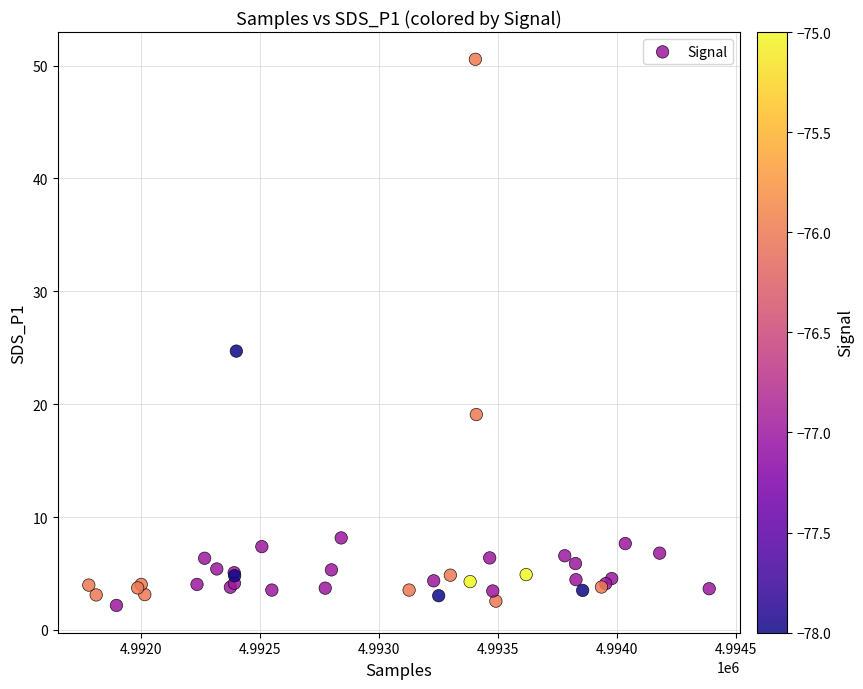

What Y value in the scatter plot is closest to 26?

24.7